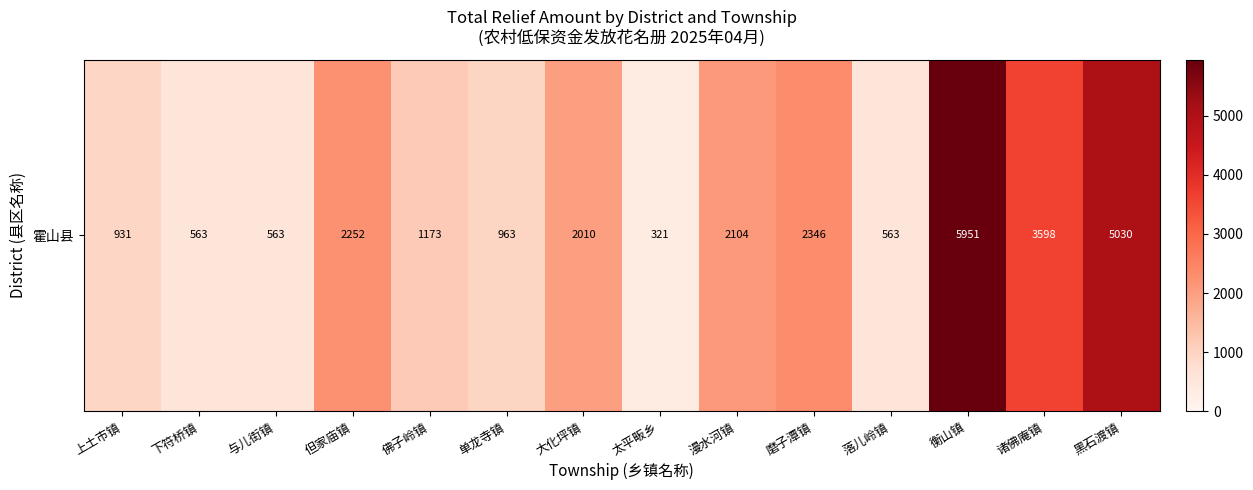

List the labels in order of value, smallest first.

太平畈乡, 下符桥镇, 与儿街镇, 落儿岭镇, 上土市镇, 单龙寺镇, 佛子岭镇, 大化坪镇, 漫水河镇, 但家庙镇, 磨子潭镇, 诸佛庵镇, 黑石渡镇, 衡山镇